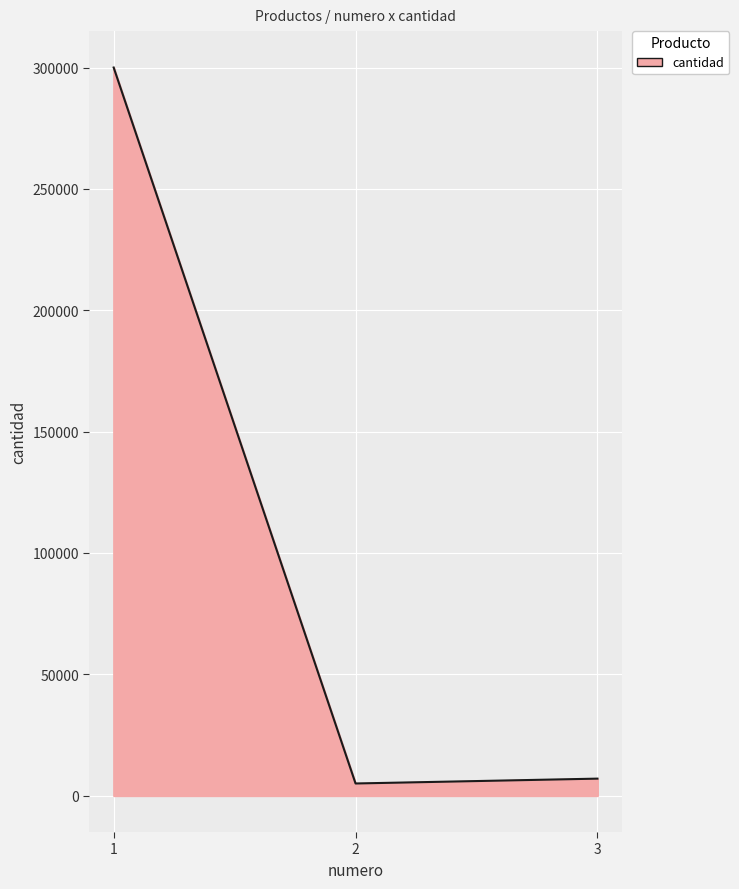

What is the change in value from 1 to 3?

-293000